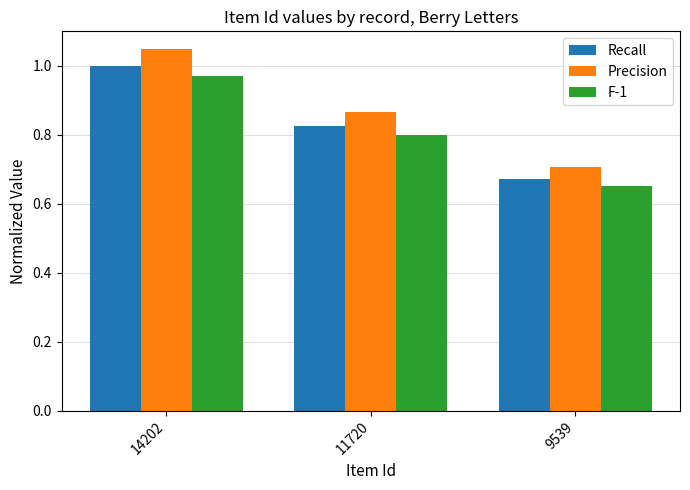

Where is F-1 nearest to the value 0?

9539